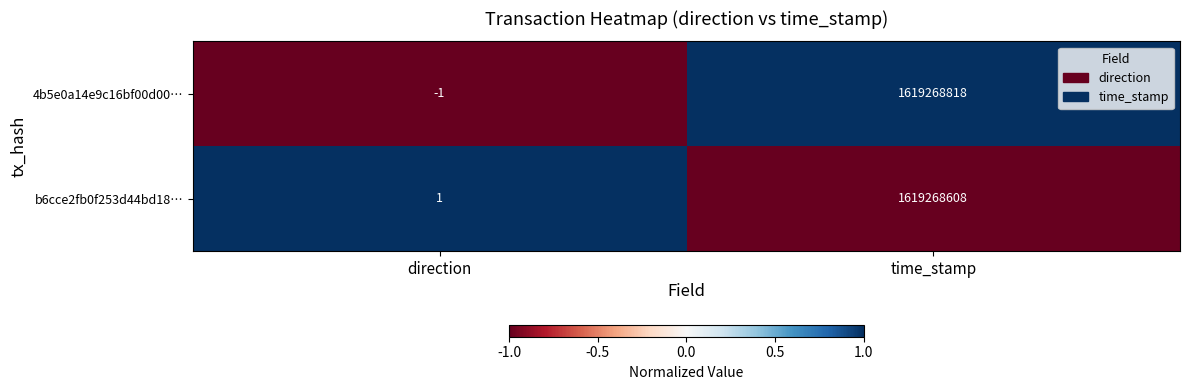

Which category has the highest value across all series?

time_stamp